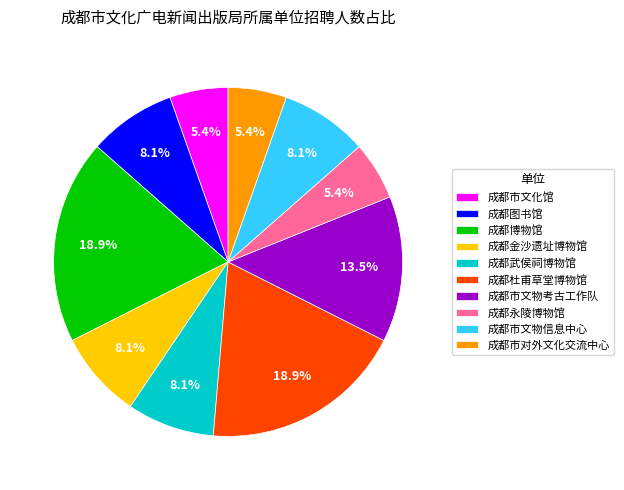

What is the ratio of the value at 成都永陵博物馆 to the value at 成都市文化馆?

1.0